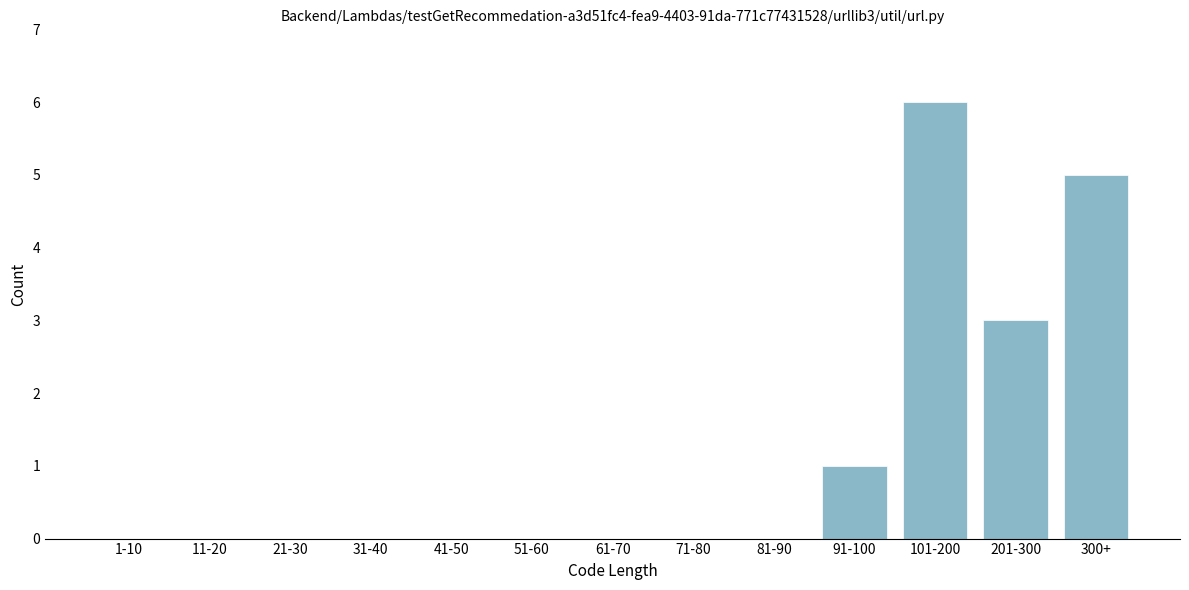

Which has a higher value, 71-80 or 91-100?

91-100